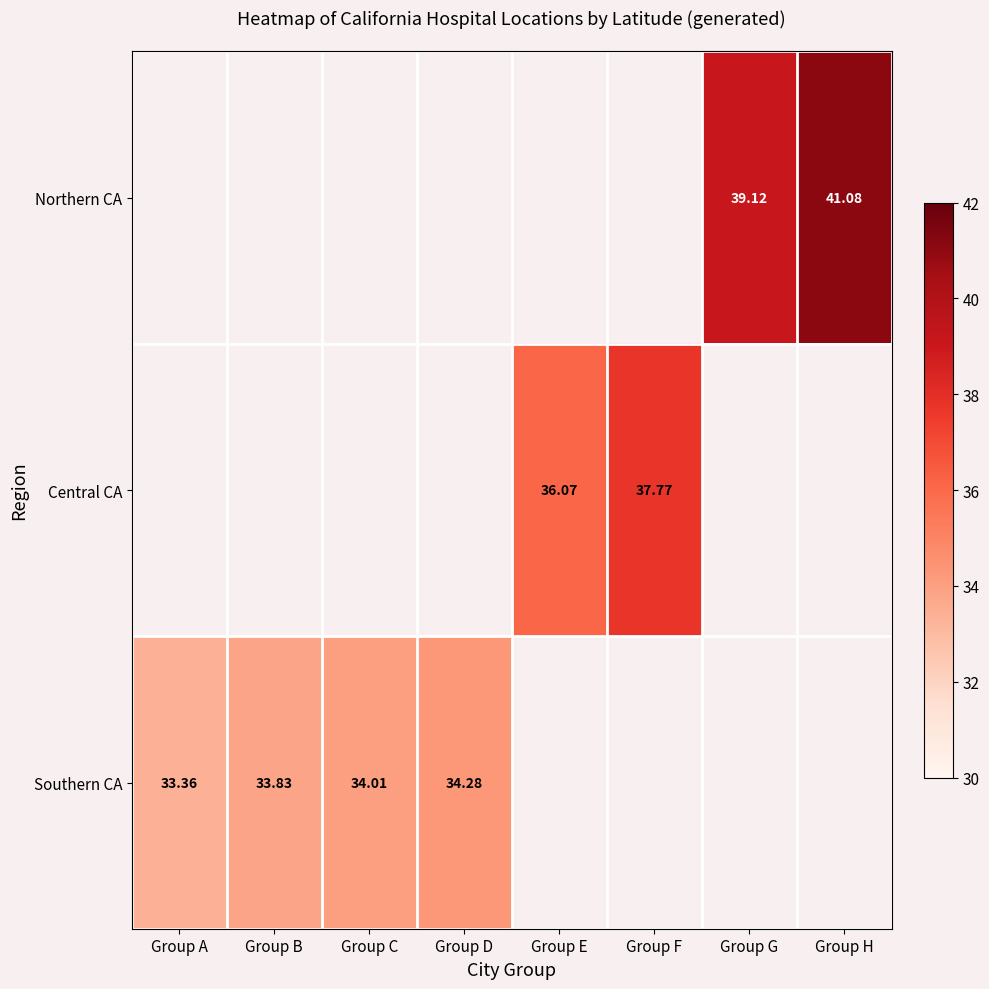

The Southern CA series shows 22.6 at Group A. True or false?

False